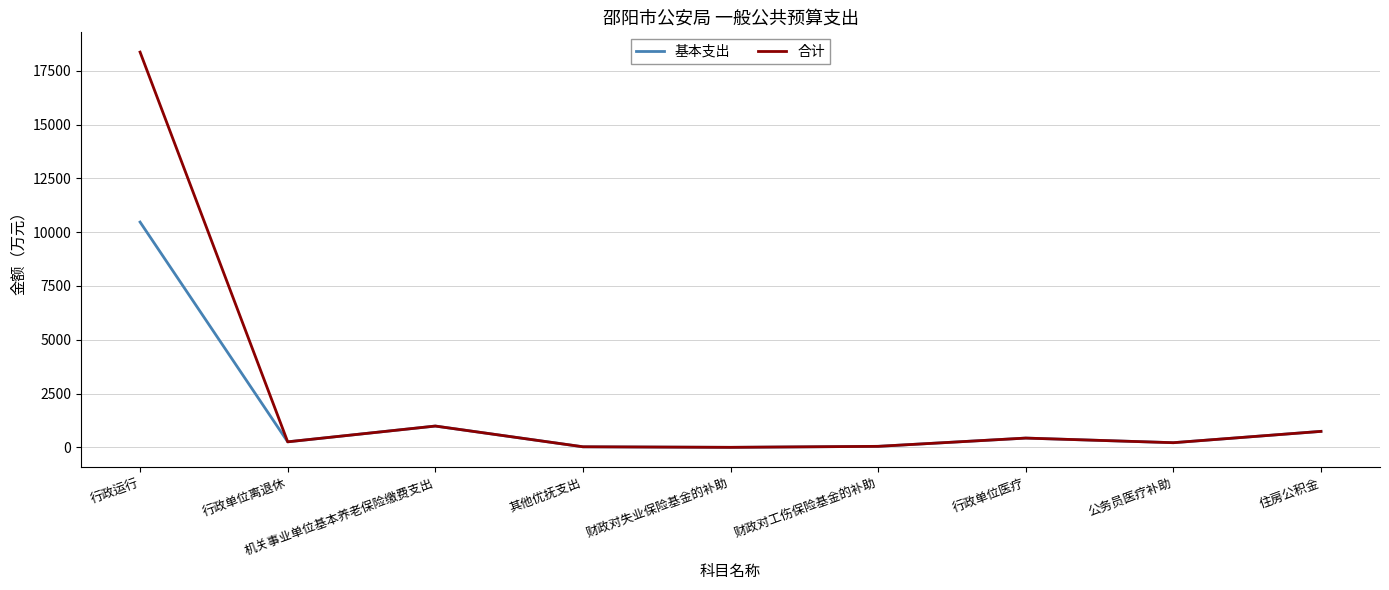

What position from the right is 住房公积金?

1